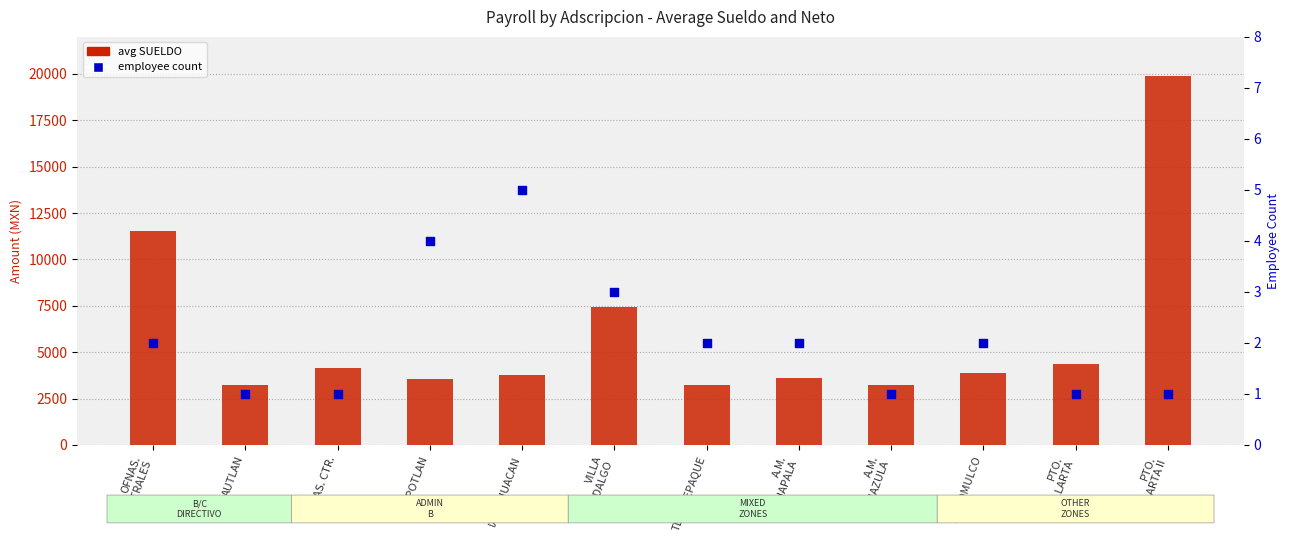

What is the total value across all series at OFNAS.
CENTRALES?

11521.4